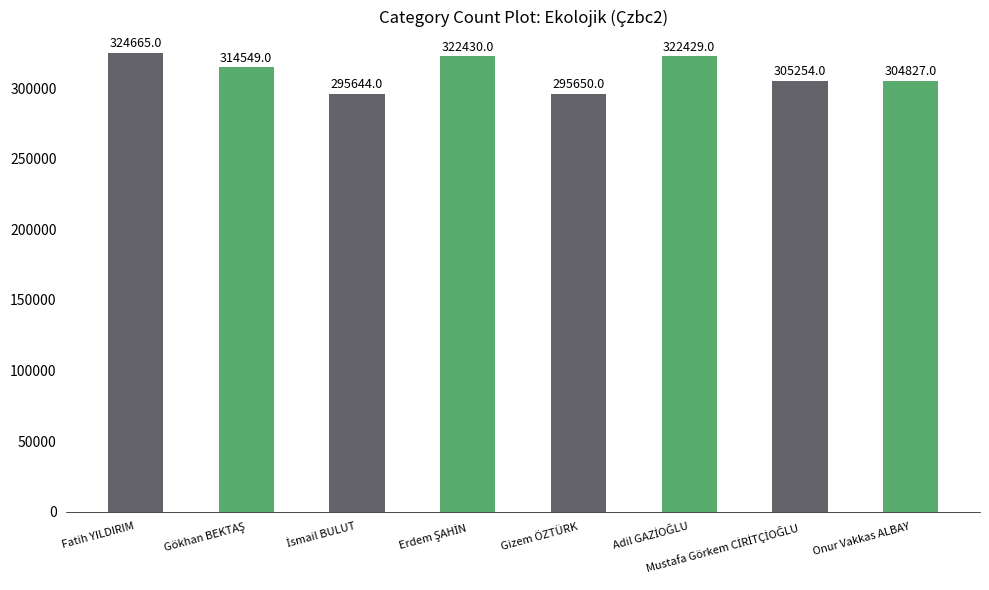

What is the value of the 4th bar from the left?

322430